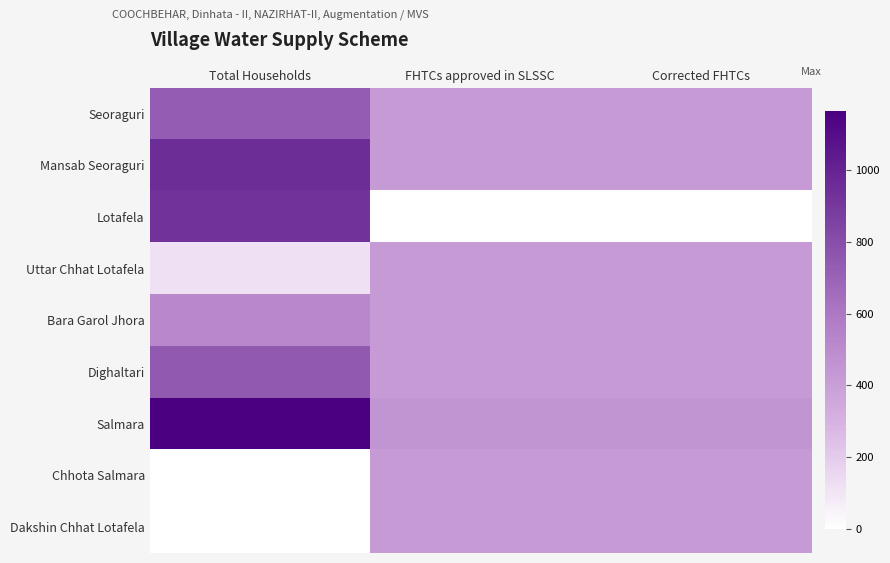

Rank the series by their maximum value, from lowest to highest.

Uttar Chhat Lotafela, Chhota Salmara, Dakshin Chhat Lotafela, Bara Garol Jhora, Seoraguri, Dighaltari, Lotafela, Mansab Seoraguri, Salmara